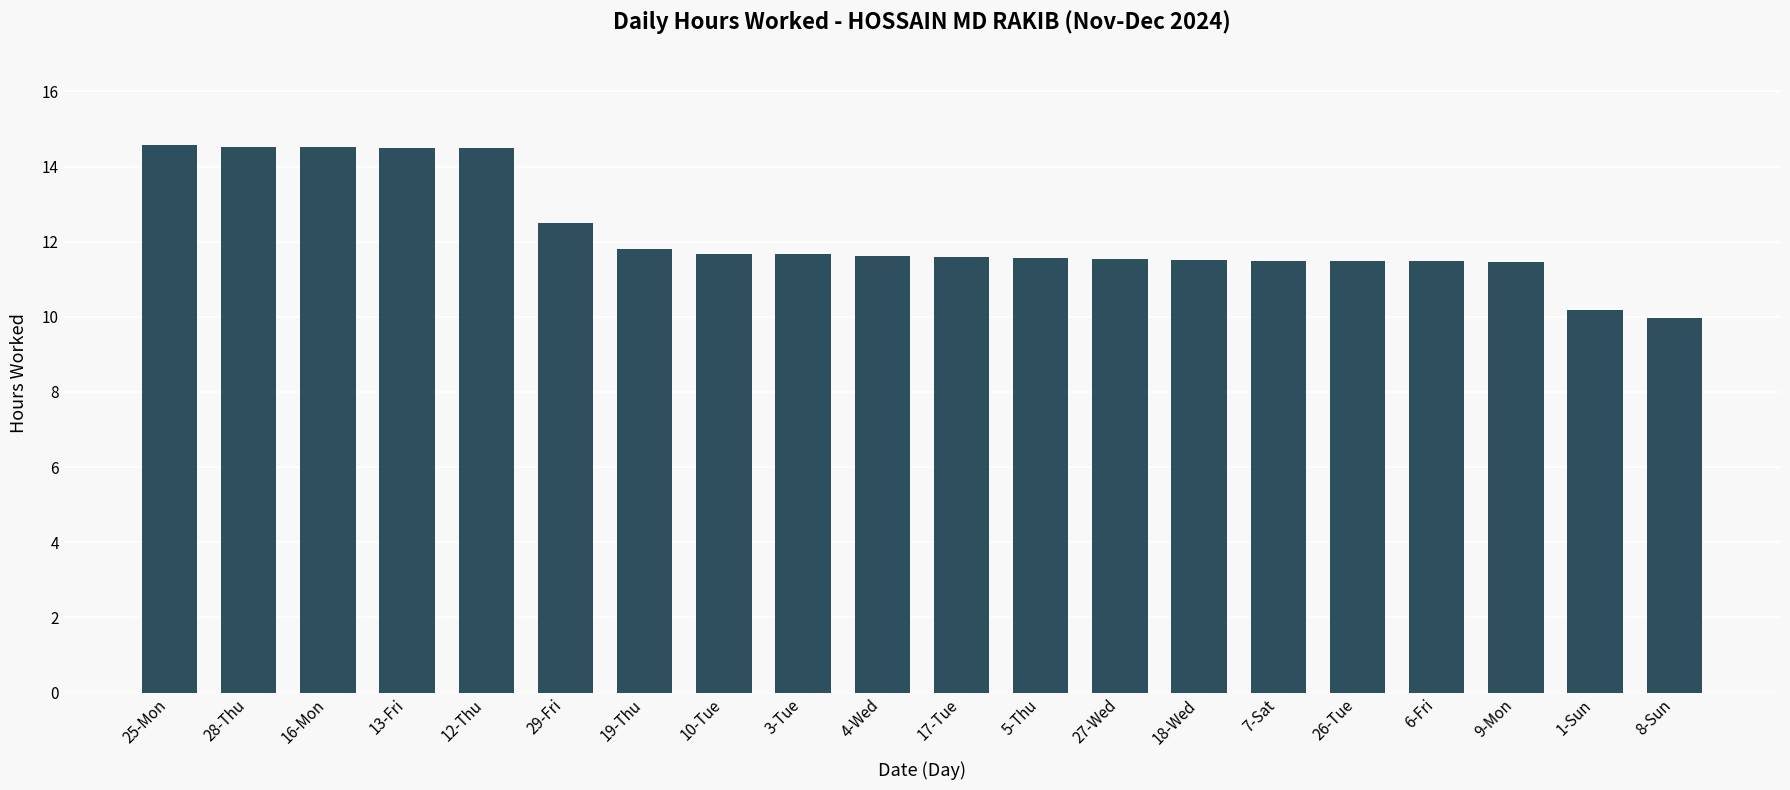

Count the number of data series in this chart.

1